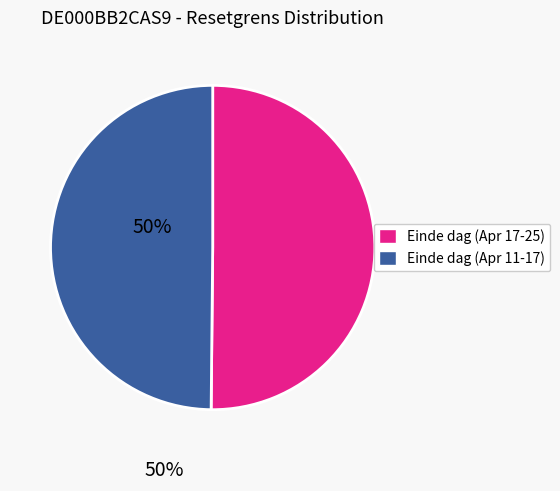

Approximately how many times larger is the value at Einde dag (Apr 17-25) compared to Einde dag (Apr 11-17)?

1.0